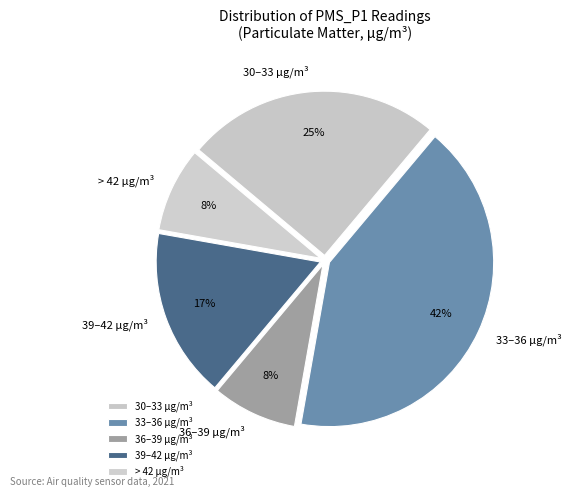

What is the largest slice in the pie chart?

33–36 µg/m³